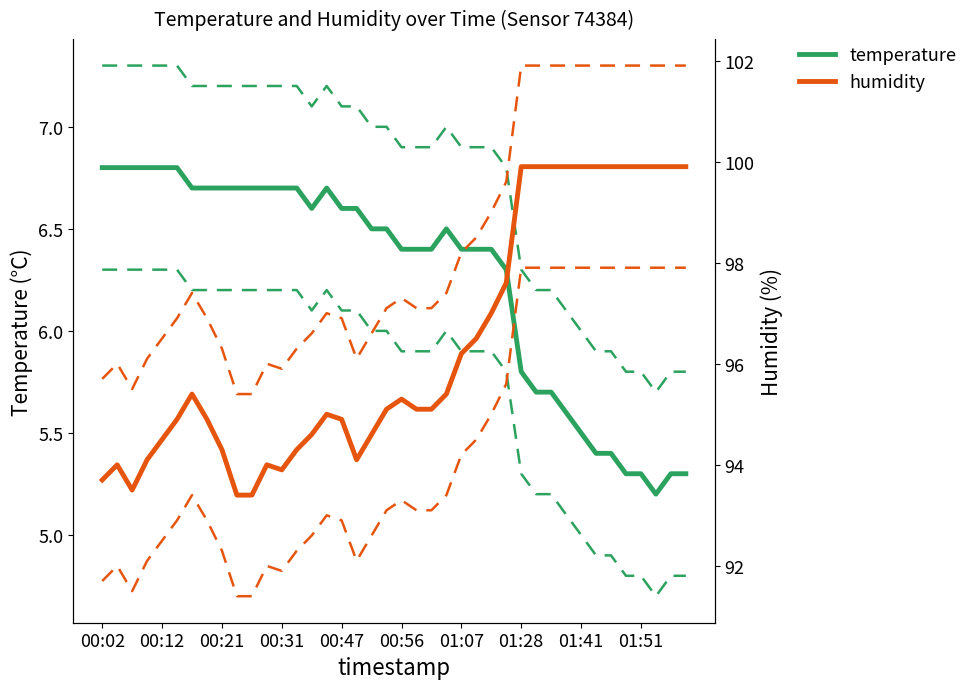

How many temperature values are between 5 and 6?

12